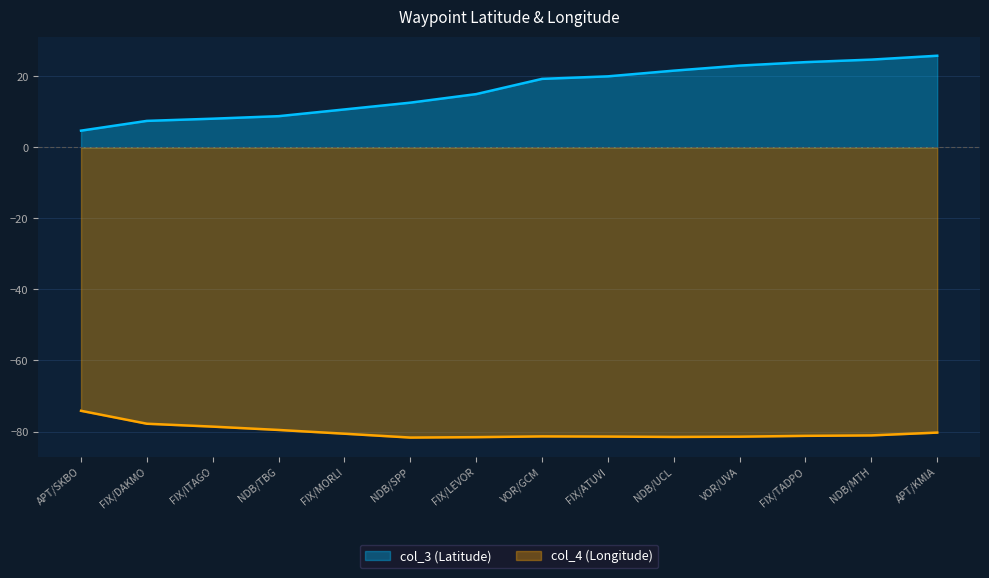

The col_4 series shows -35.9 at VOR/UVA. True or false?

False